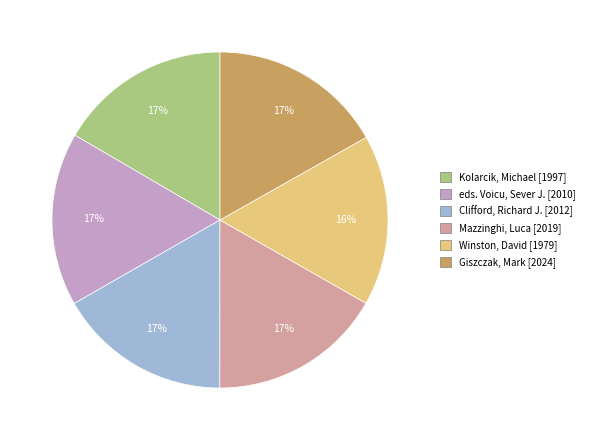

To the nearest percent, what is the average slice percentage?

17%